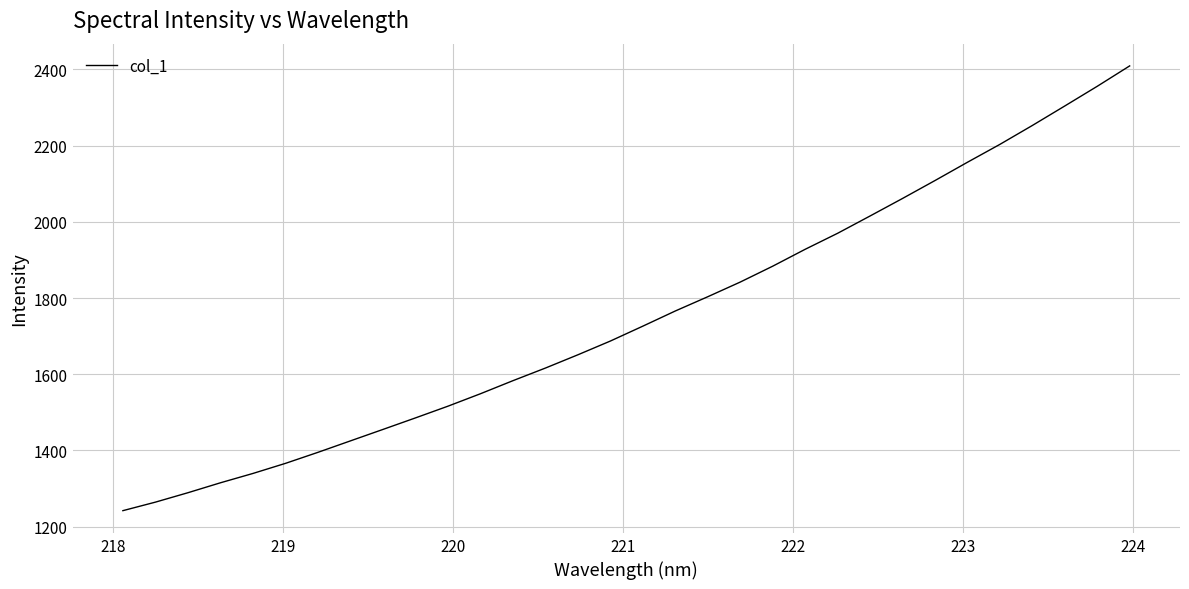

What is the difference between the maximum and minimum values?

1166.9